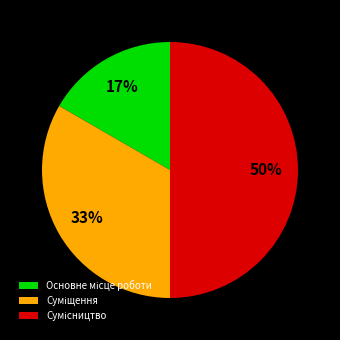

To the nearest percent, what is the average slice percentage?

33%